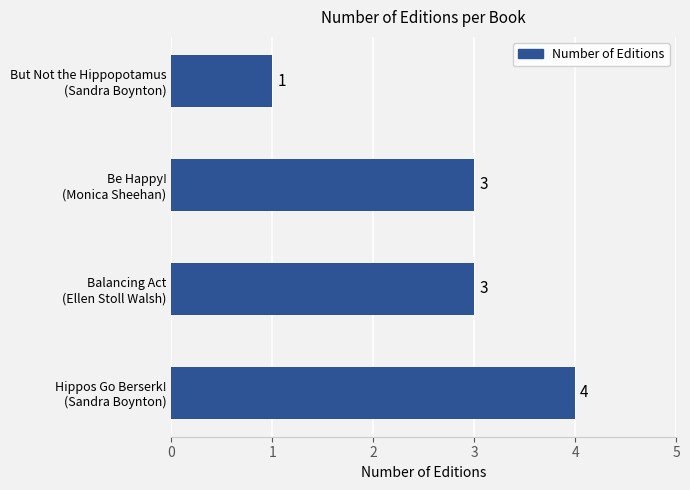

What is the difference between the maximum and minimum values?

3